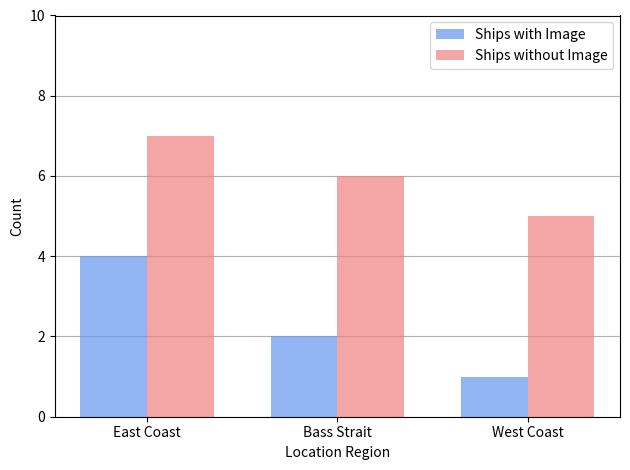

Where is Ships with Image nearest to the value 2?

Bass Strait